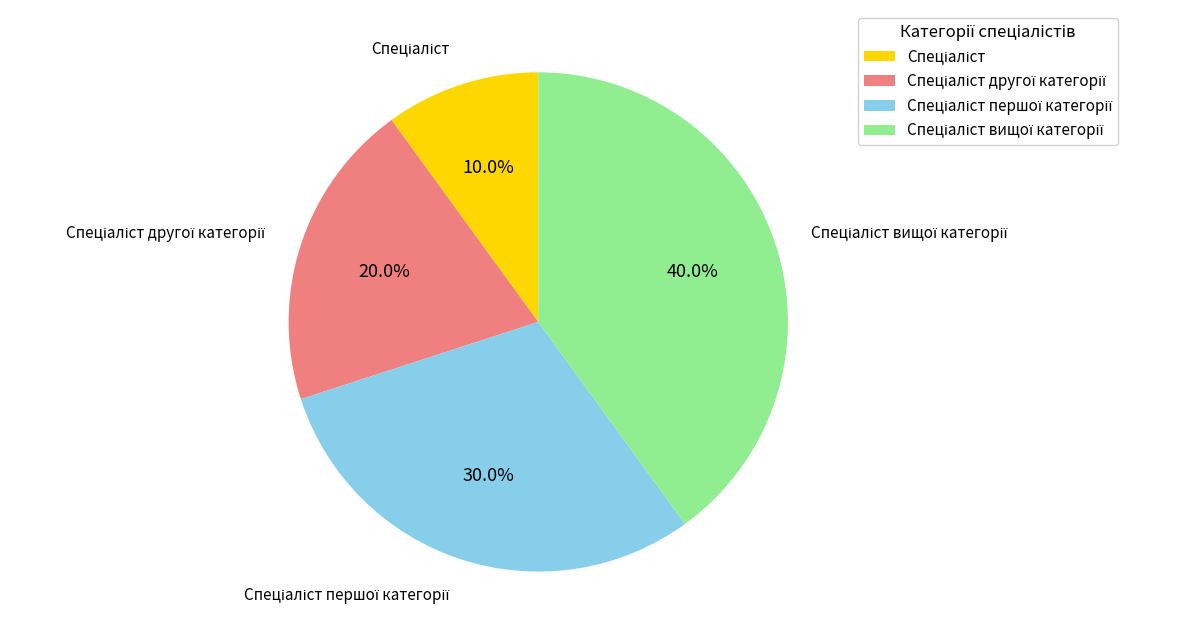

How many segments does this pie chart have?

4